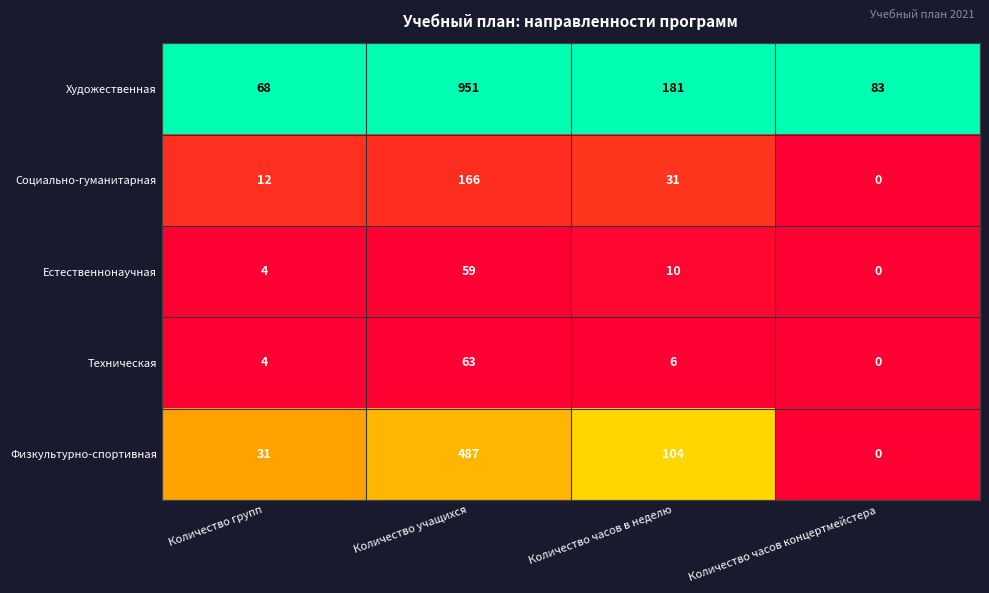

What is the average value of the Социально-гуманитарная series?

52